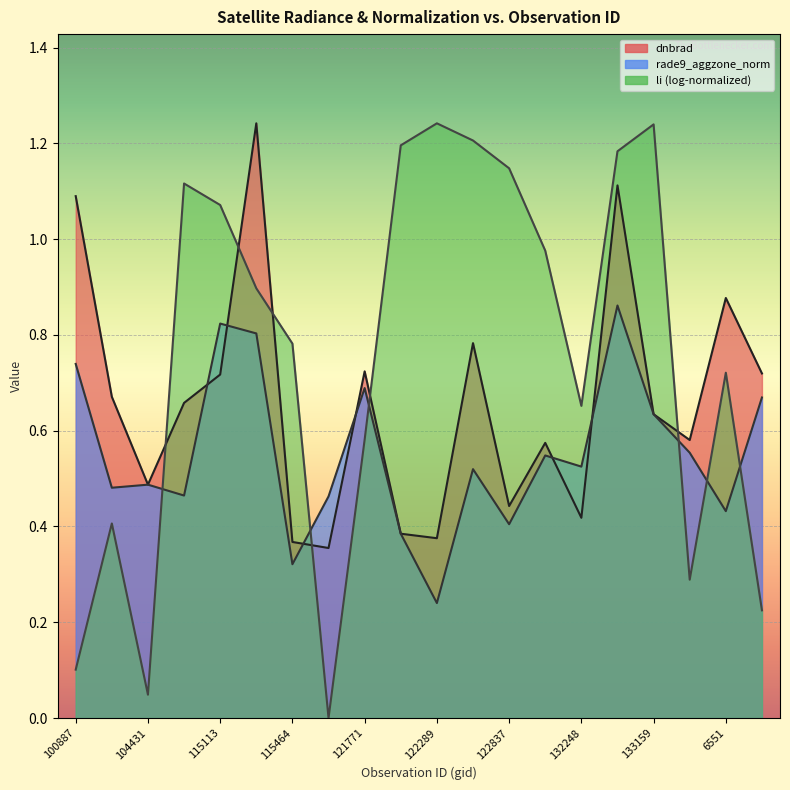

Reading left to right, list all the values displayed in this chart.

dnbrad: 100887=1.1	104315=0.7	104431=0.5	109184=0.7	115113=0.7	115226=1.2	115464=0.4	121249=0.4	121771=0.7	122118=0.4	122289=0.4	122463=0.8	122837=0.4	123011=0.6	132248=0.4	132798=1.1	133159=0.6	134076=0.6	6551=0.9	137664=0.7
rade9_aggzone_norm: 100887=0.7	104315=0.5	104431=0.5	109184=0.5	115113=0.8	115226=0.8	115464=0.3	121249=0.5	121771=0.7	122118=0.4	122289=0.2	122463=0.5	122837=0.4	123011=0.5	132248=0.5	132798=0.9	133159=0.6	134076=0.6	6551=0.4	137664=0.7